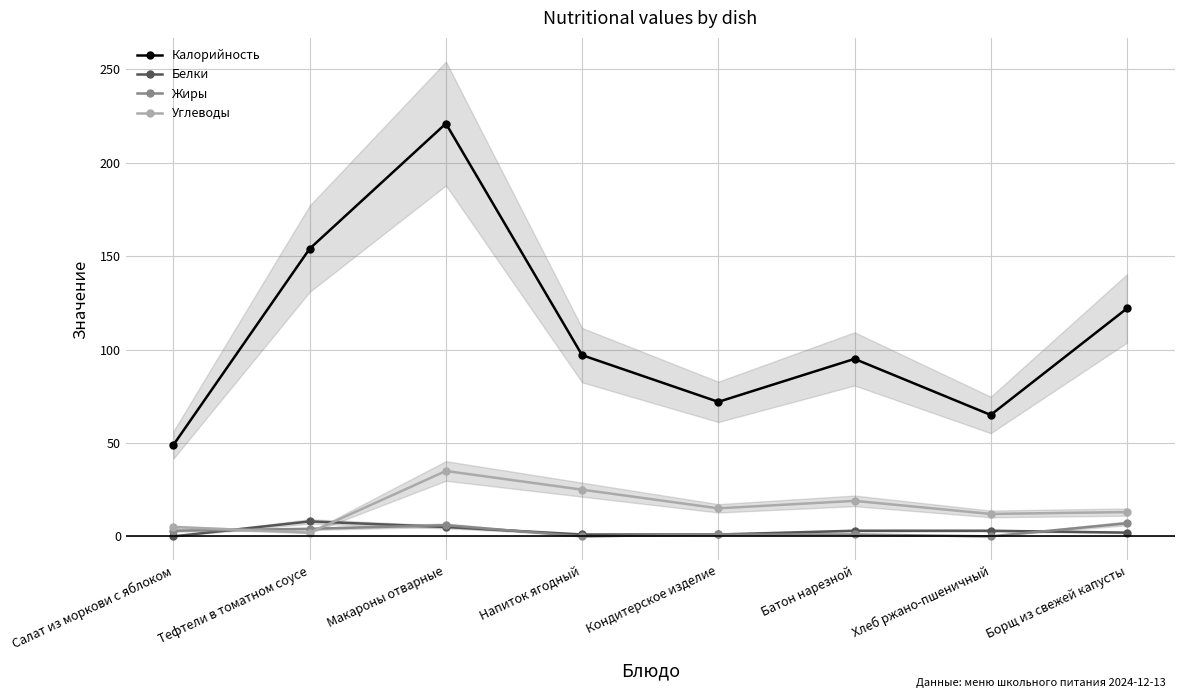

True or false: Белки has more than 1 interior local peaks.

False